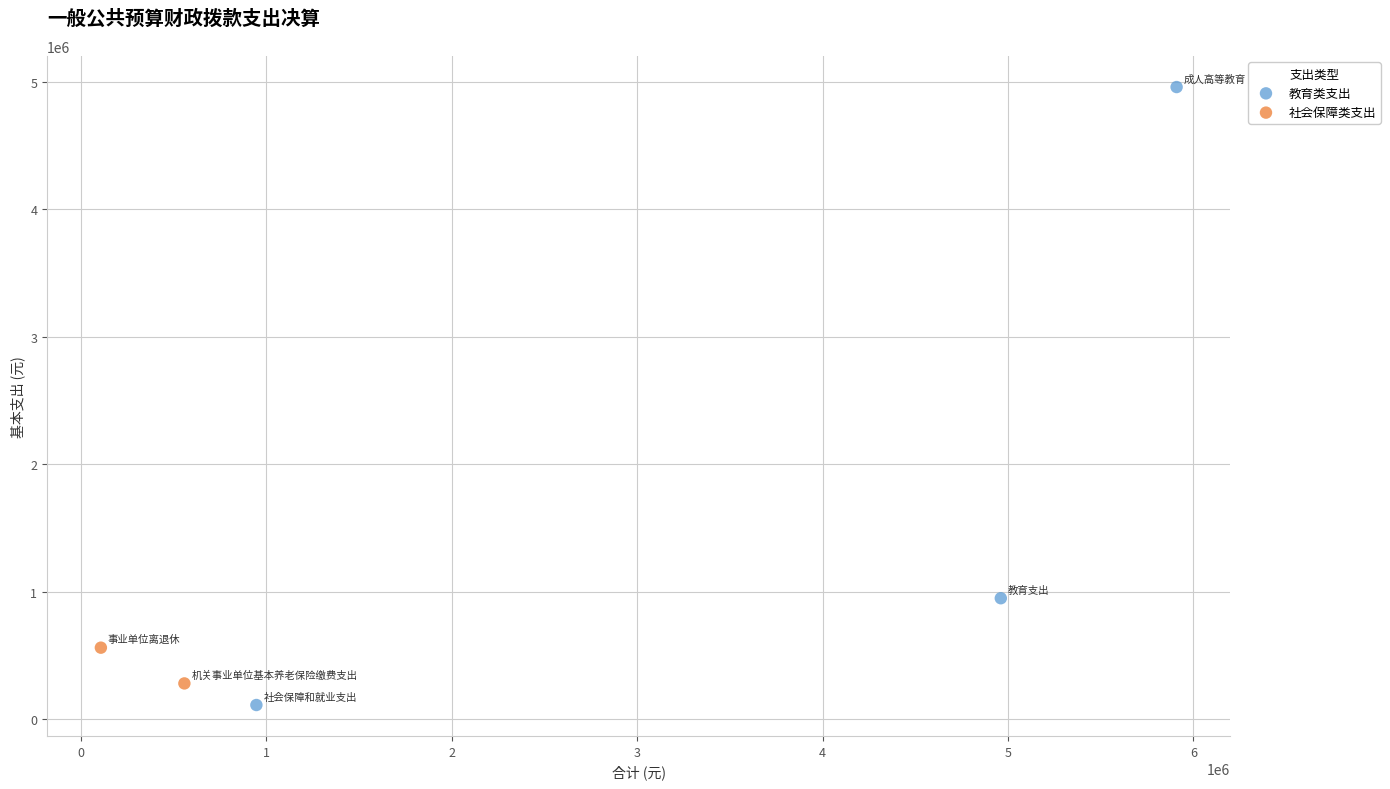

Which series has the widest spread of Y values?

教育类支出